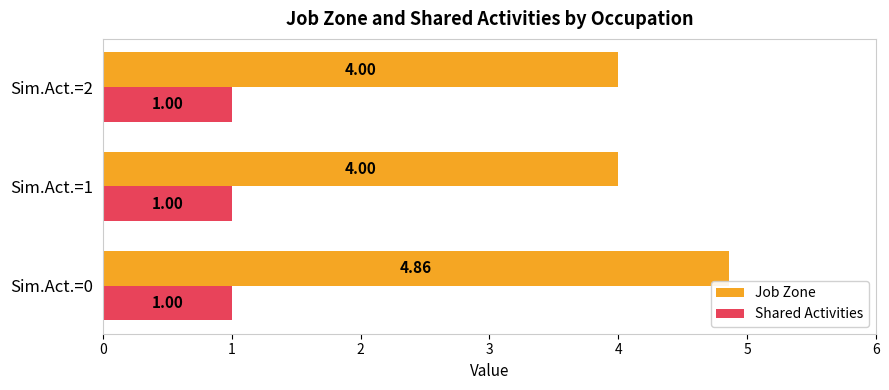

List the series in order of their peak value, lowest first.

Shared Activities, Job Zone